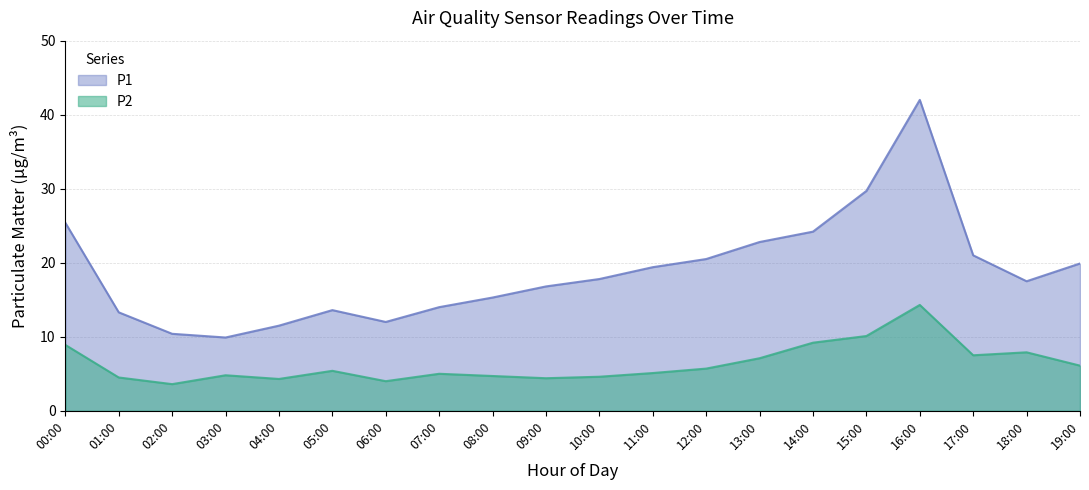

What is the difference between the maximum and minimum values in the P1 series?

32.1